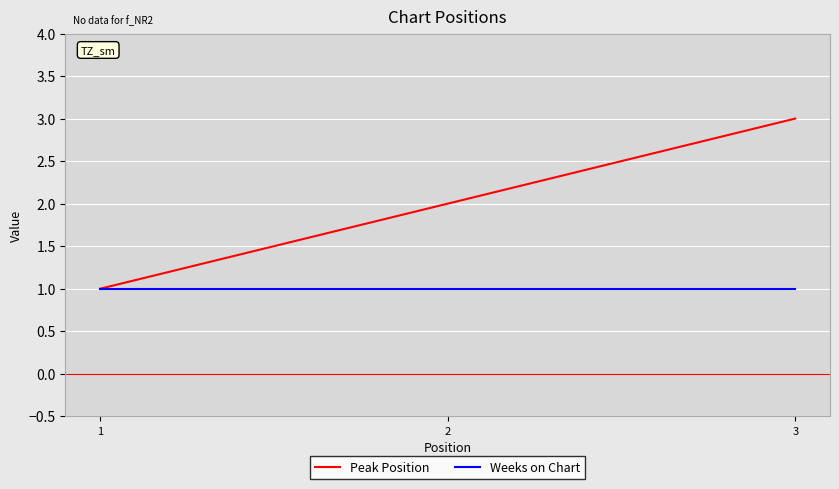

Rank the series by their average value, from highest to lowest.

Peak Position, Weeks on Chart